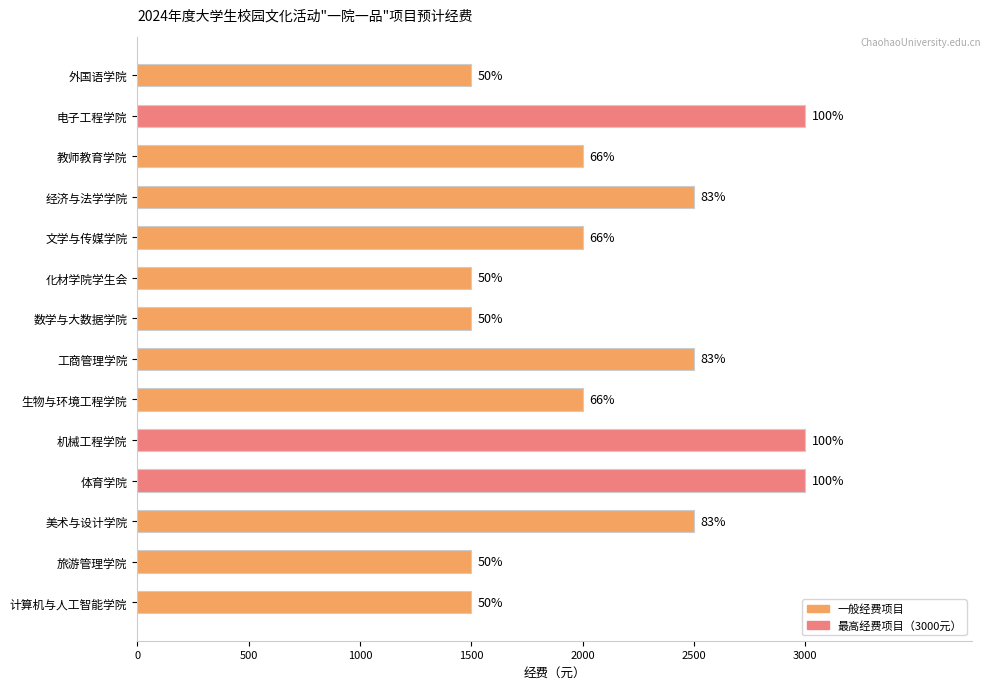

How many bars are there in total?

14